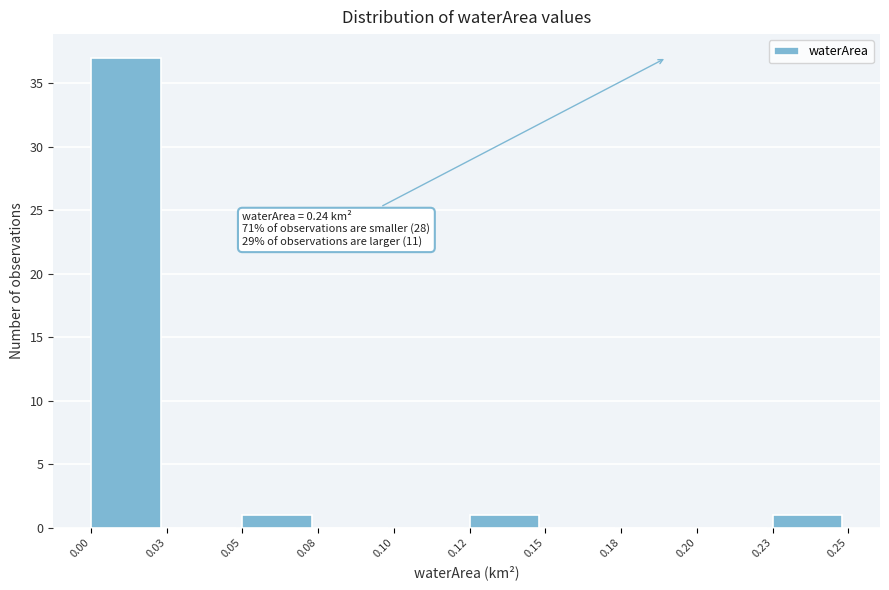

Reading right to left, transcribe all the data shown in this chart.

0.23=1	0.20=0	0.18=0	0.15=0	0.12=1	0.10=0	0.08=0	0.05=1	0.03=0	0.00=37